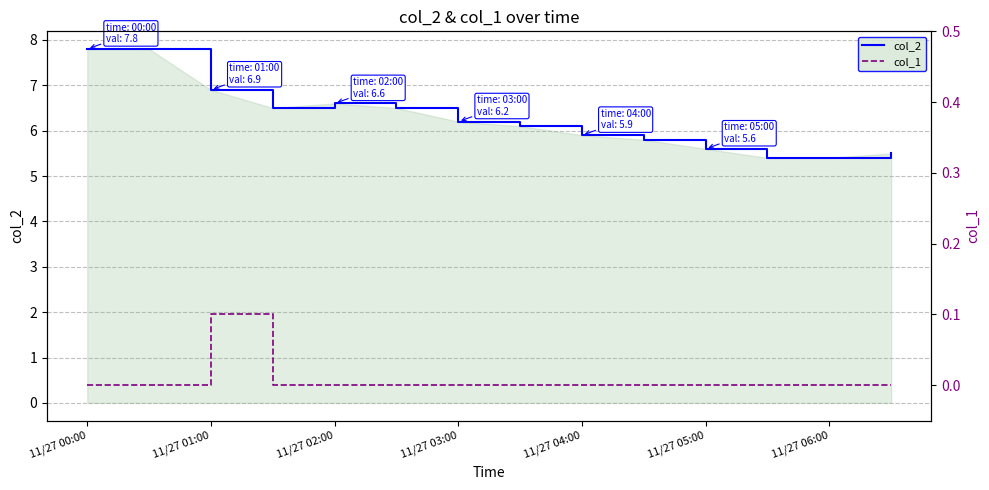

List the series in order of their overall mean, lowest first.

col_1, col_2